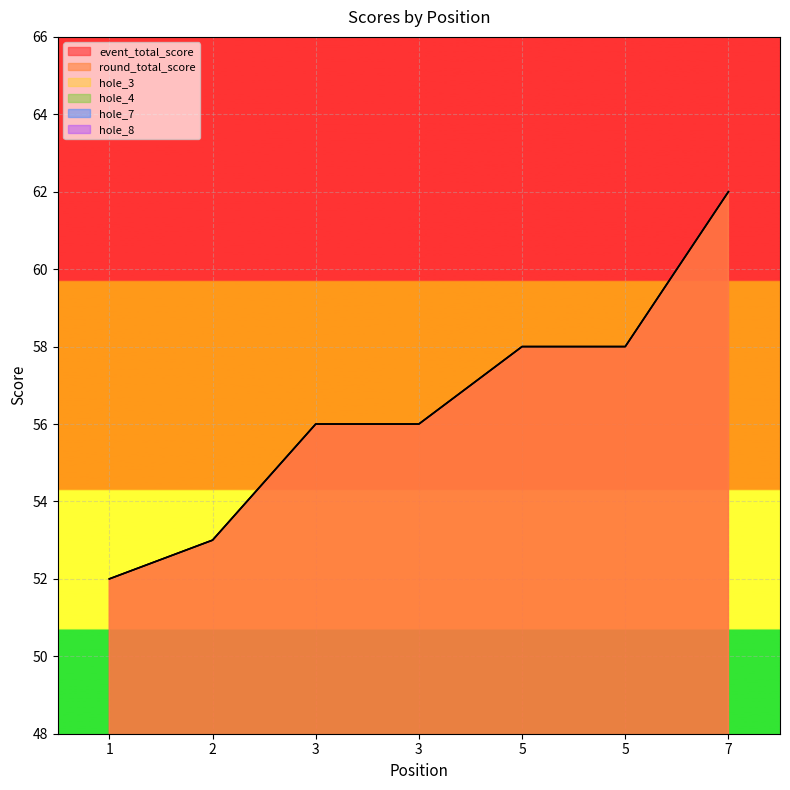

True or false: round_total_score and hole_4 cross at least once.

False